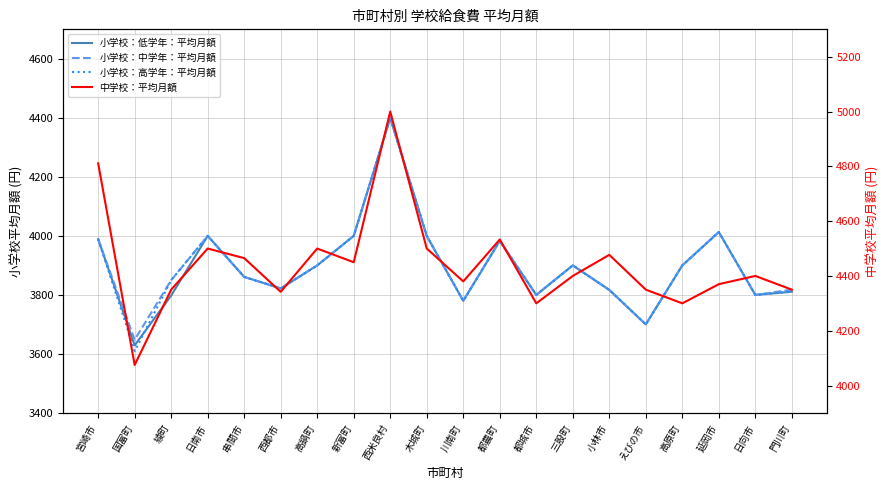

How many lines are shown in the chart?

4